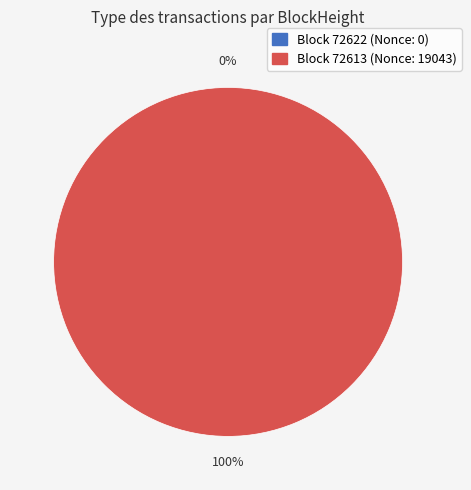

What percentage is NOT represented by 72622?

100.0%